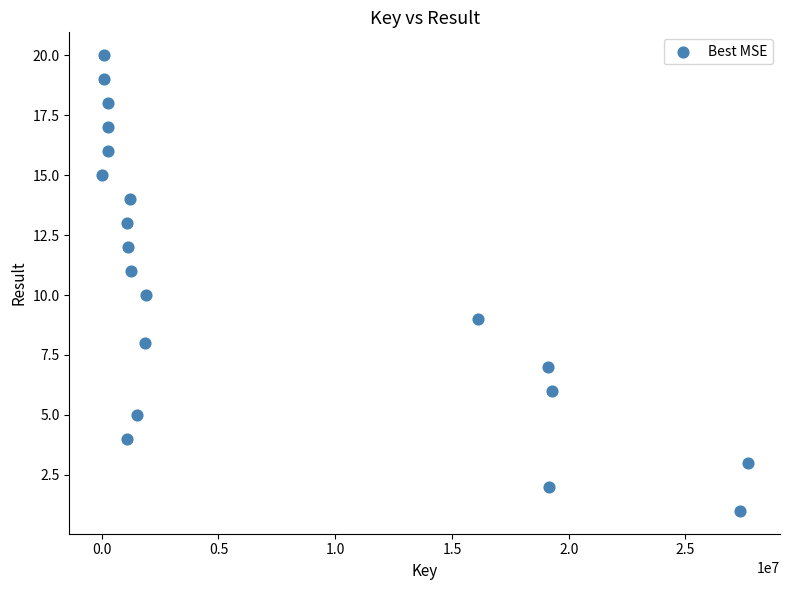

What is the range of Y values (max minus min)?

19